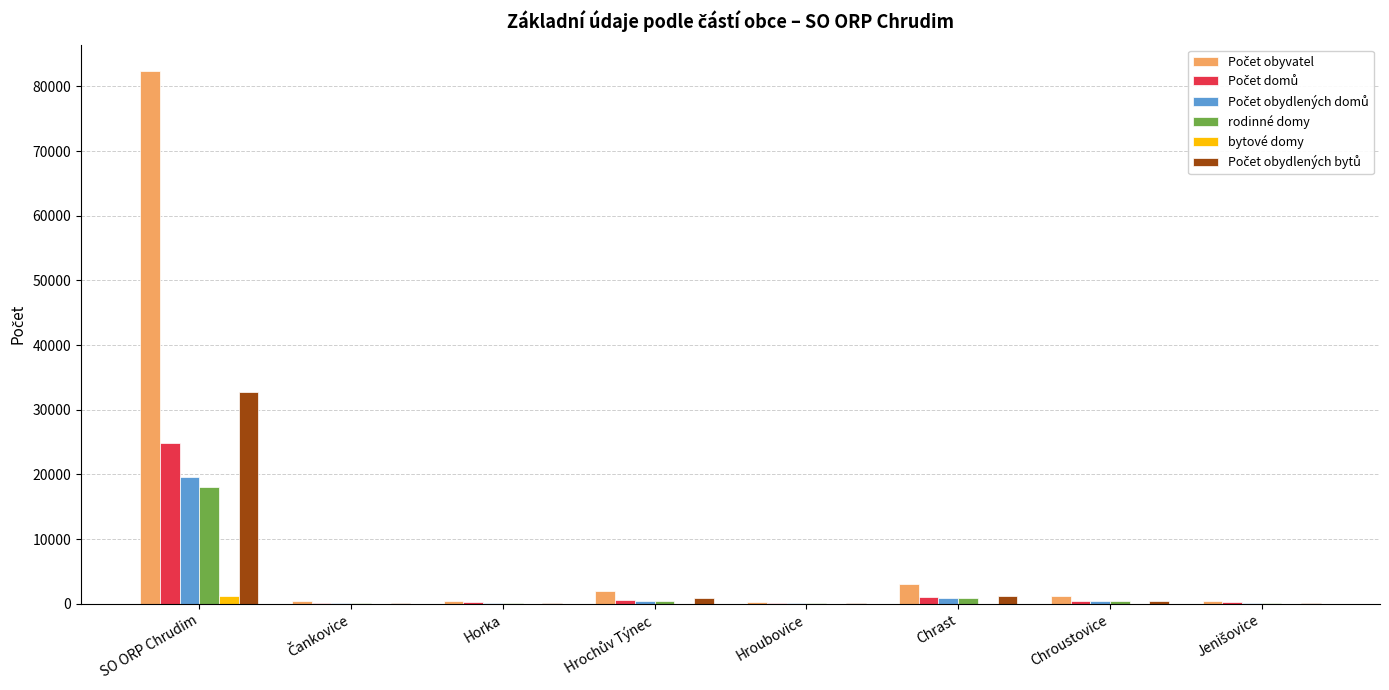

What is the sum of all bytové domy values?

1344